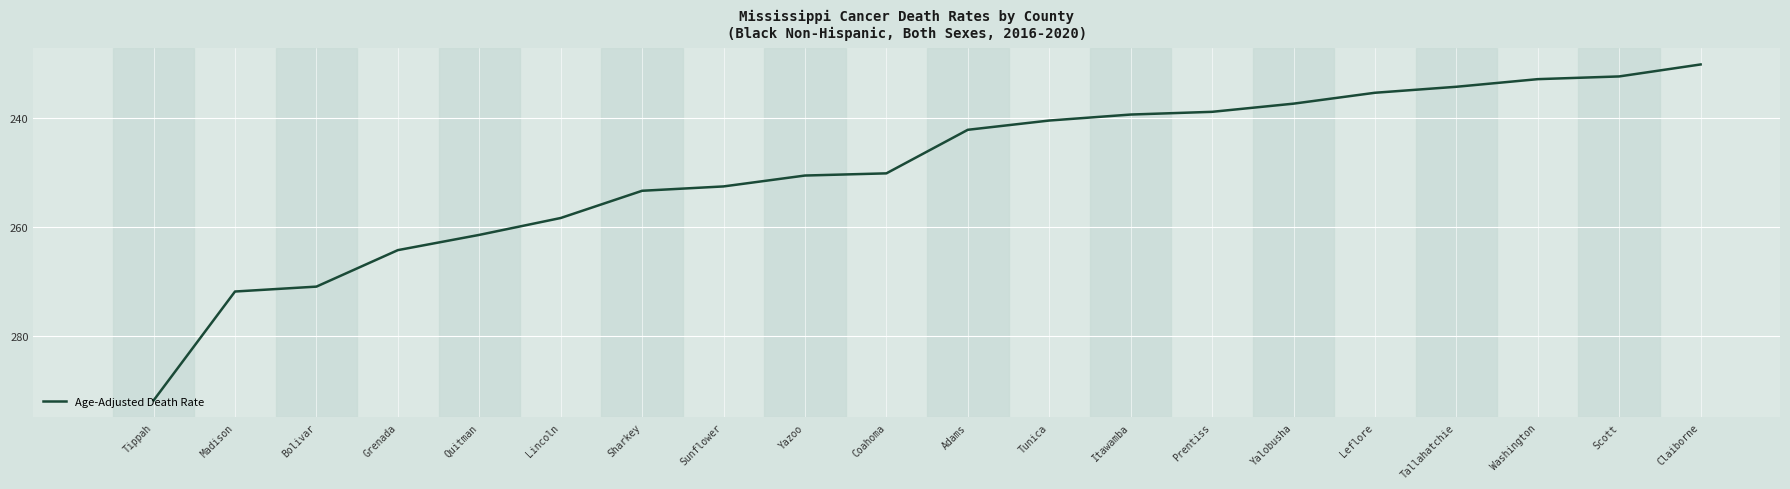

What is the sum of the values at Scott and Adams?

474.4